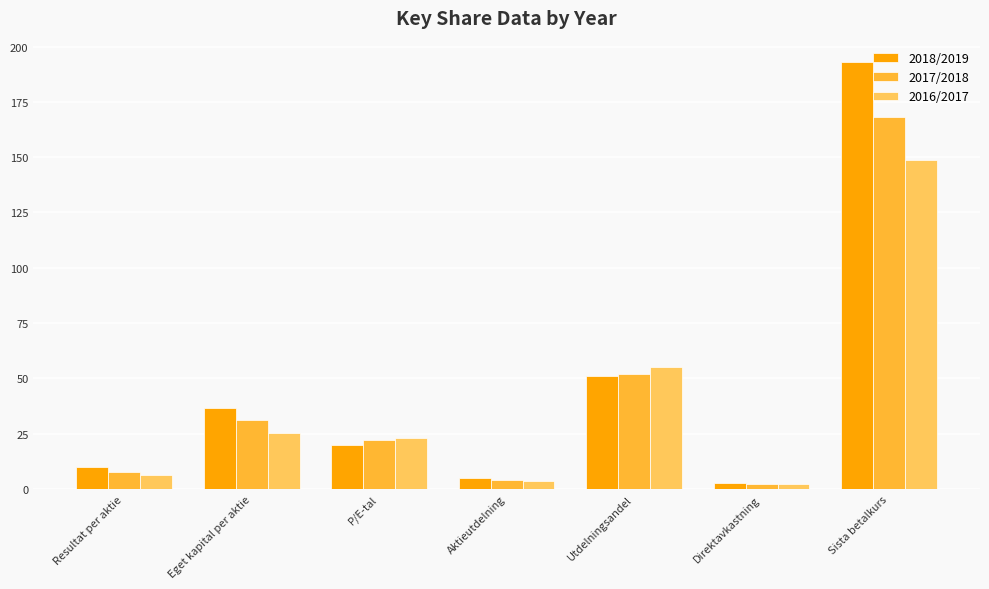

What is the sum of the 2016/2017 values at Resultat per aktie and P/E-tal?

29.6